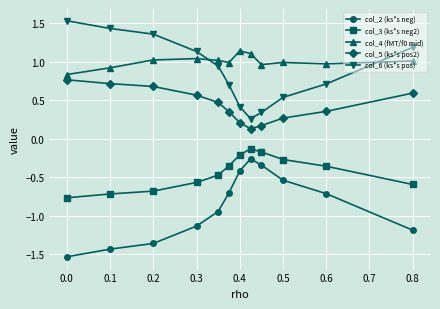

How many lines are shown in the chart?

5